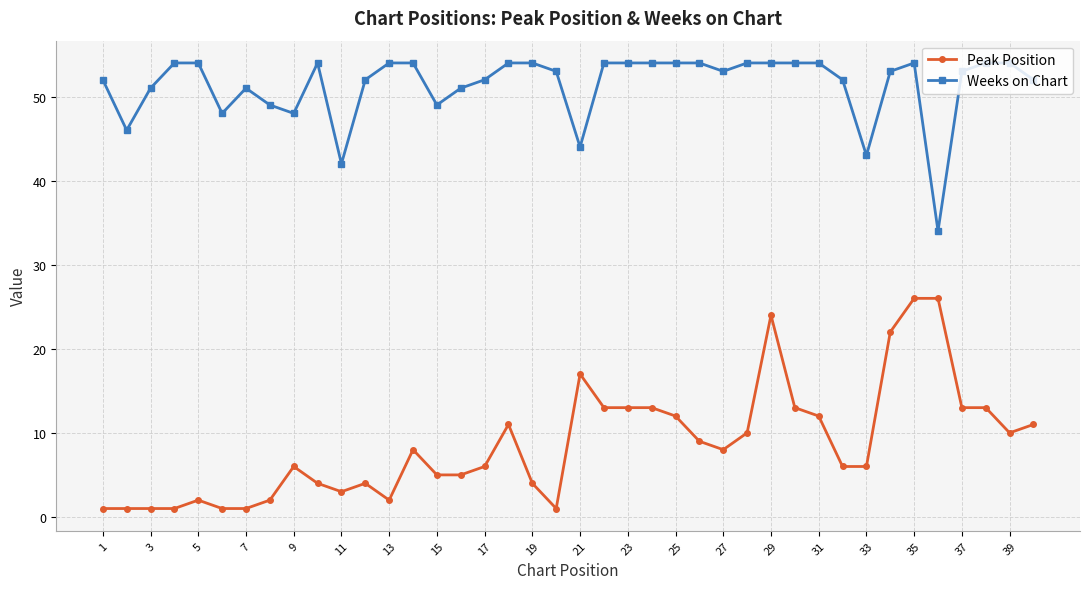

List the series in order of their peak value, lowest first.

Peak Position, Weeks on Chart